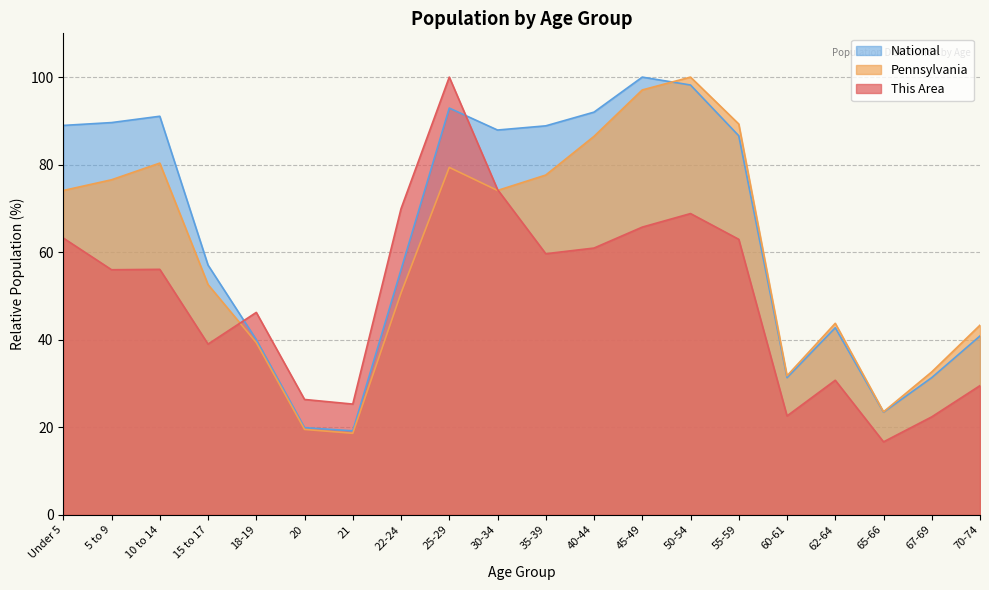

What value does the This Area series have at 50-54?

68.8